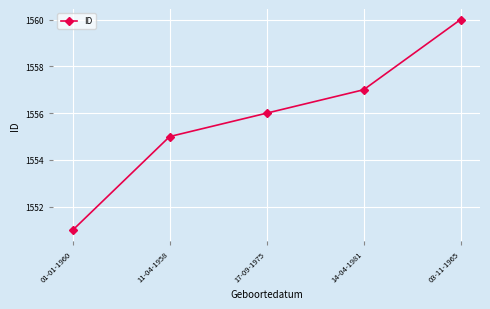

What is the difference between the second highest and minimum values?

6